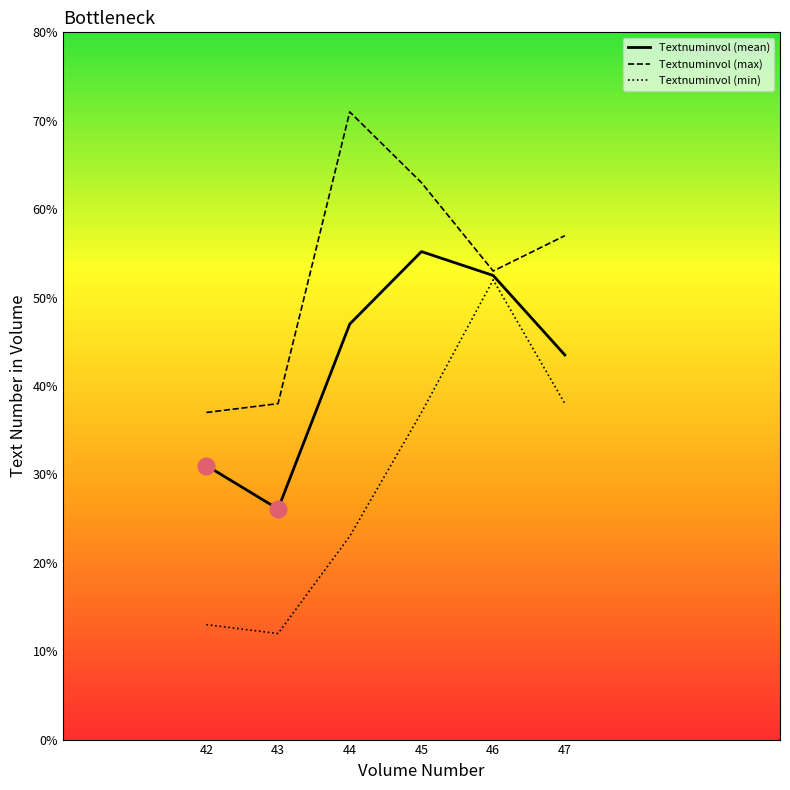

Rank the series at 44 from highest to lowest value.

Textnuminvol (max), Textnuminvol (mean), Textnuminvol (min)